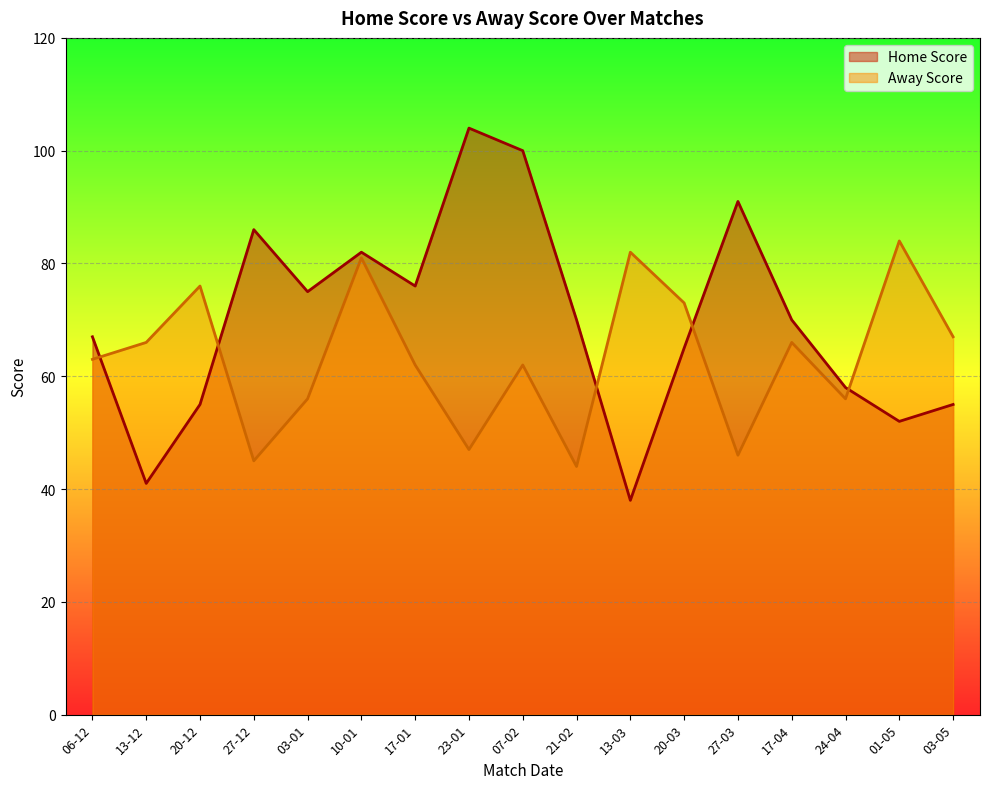

How many interior local valleys does the Home Score series have?

5